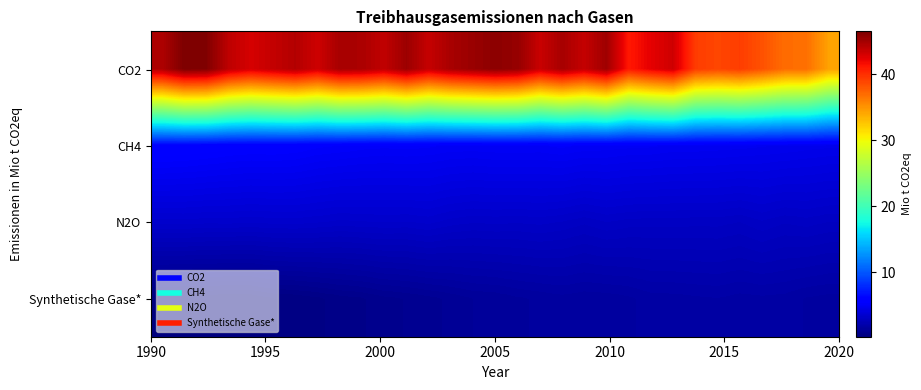

Which series has the largest range (max minus min)?

CO2